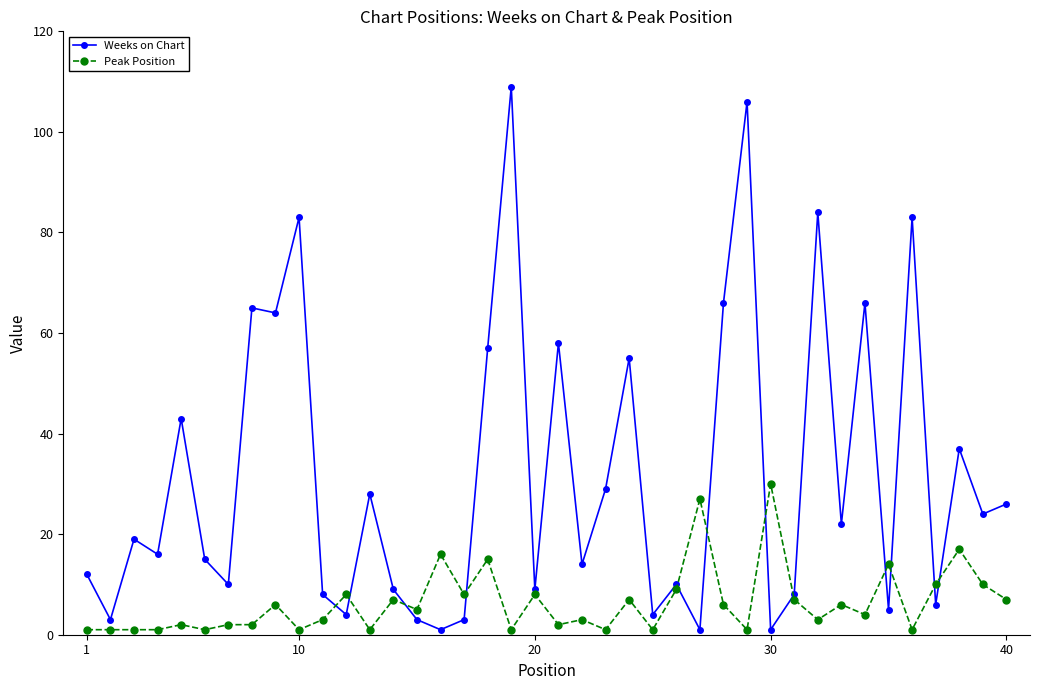

What is the value of the Peak Position point at the 23rd from the left?

1